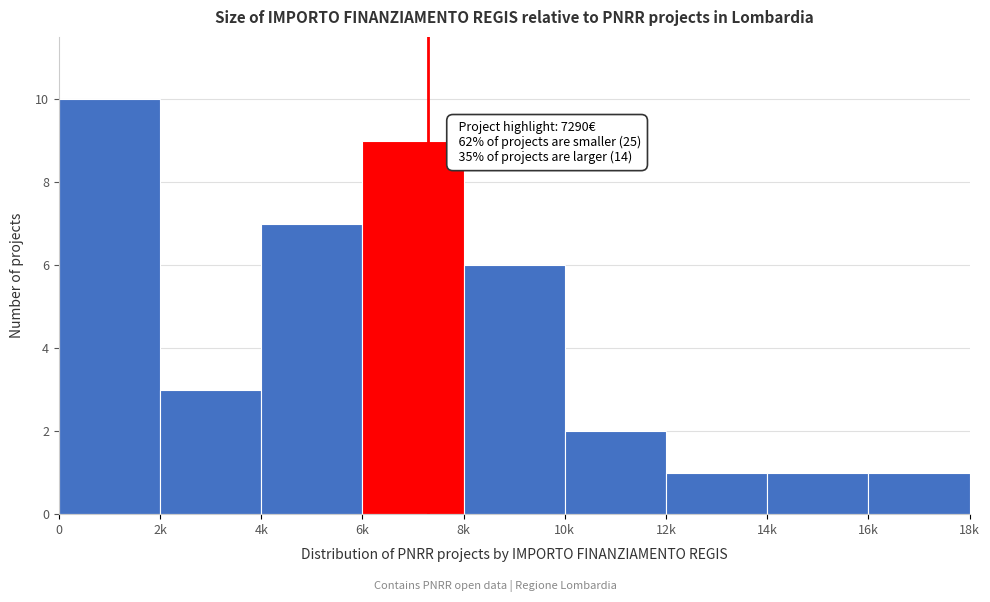

Reading left to right, extract all data points from this chart.

10	3	7	9	6	2	1	1	1